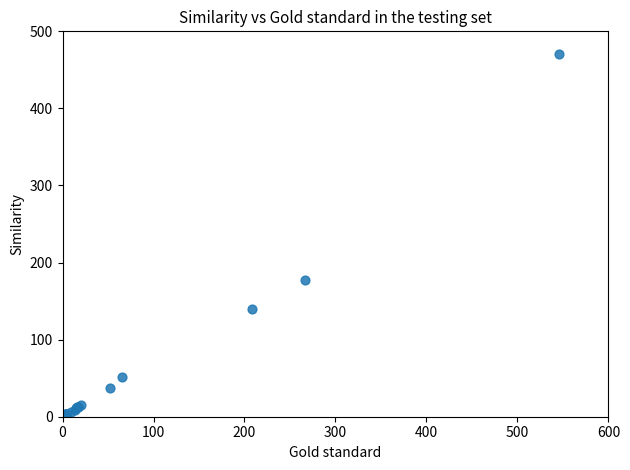

What Y value in the scatter plot is closest to 235?

178